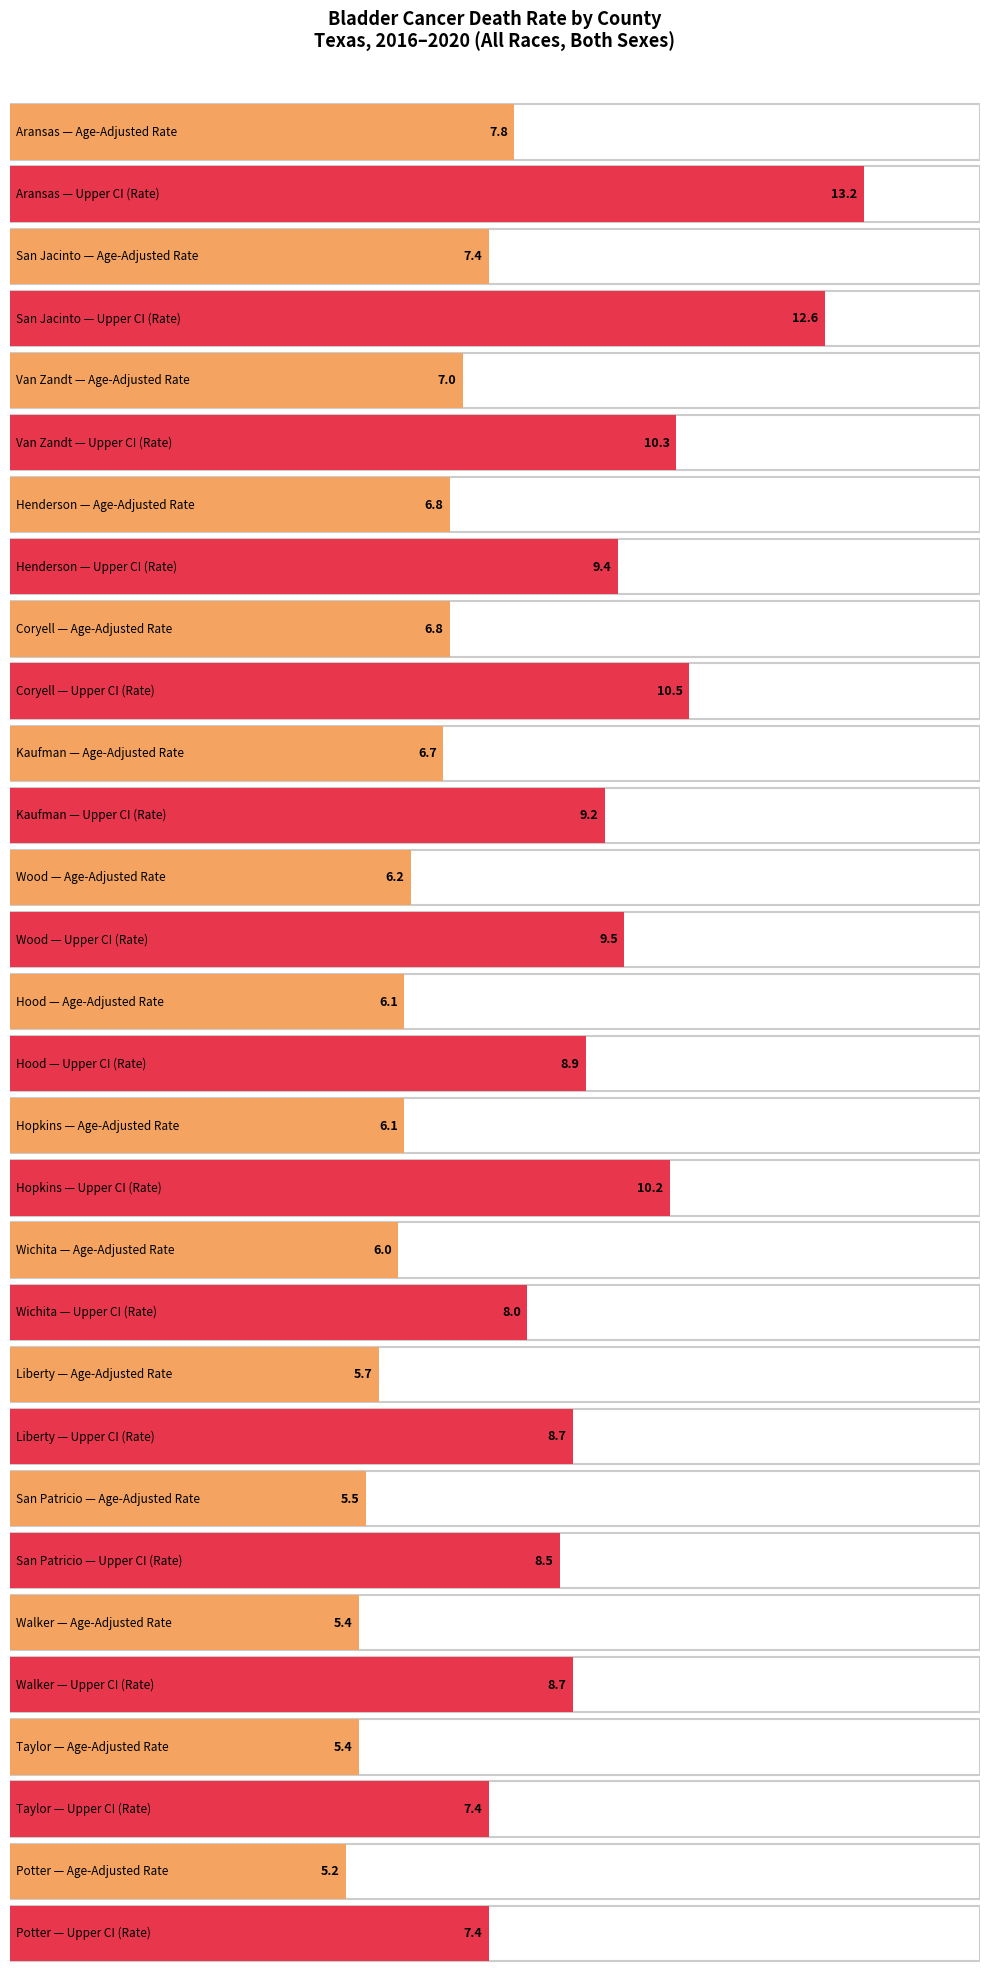

The value of Age-Adjusted Death Rate at Coryell is 11.6. True or false?

False